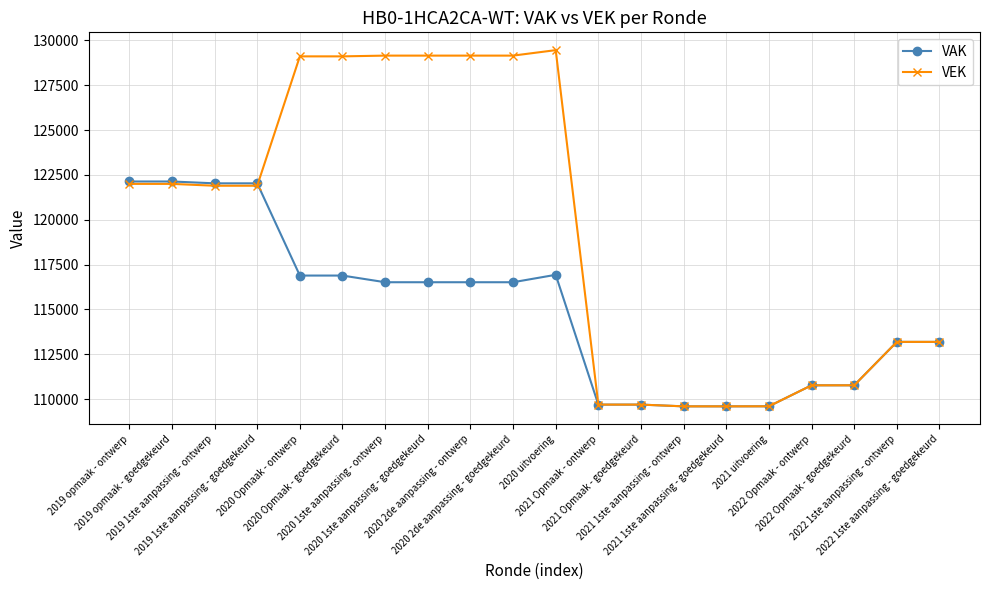

What is the value of the VEK point at the 3rd from the left?

121893